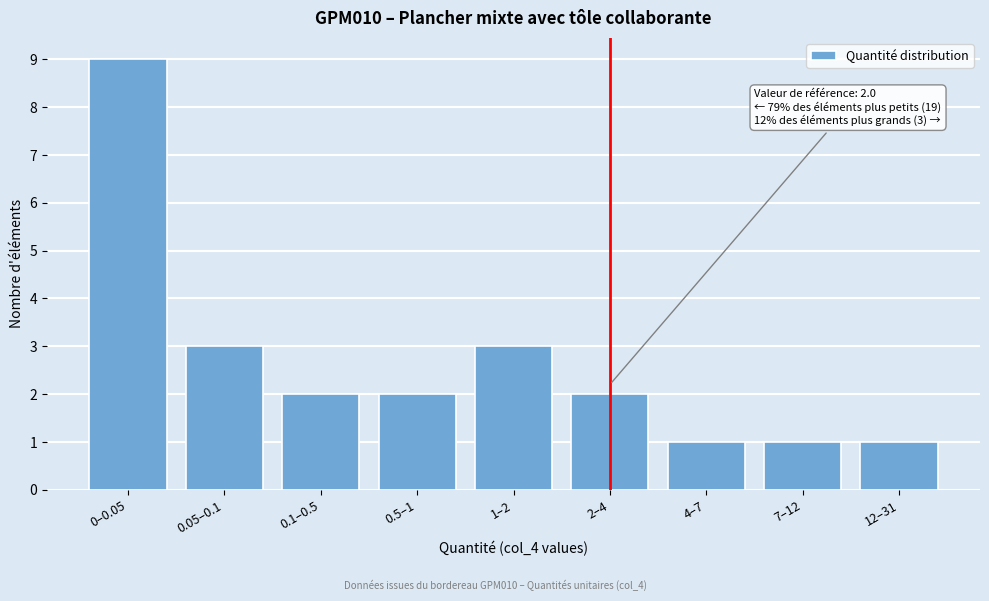

Reading left to right, transcribe all the data shown in this chart.

9	3	2	2	3	2	1	1	1